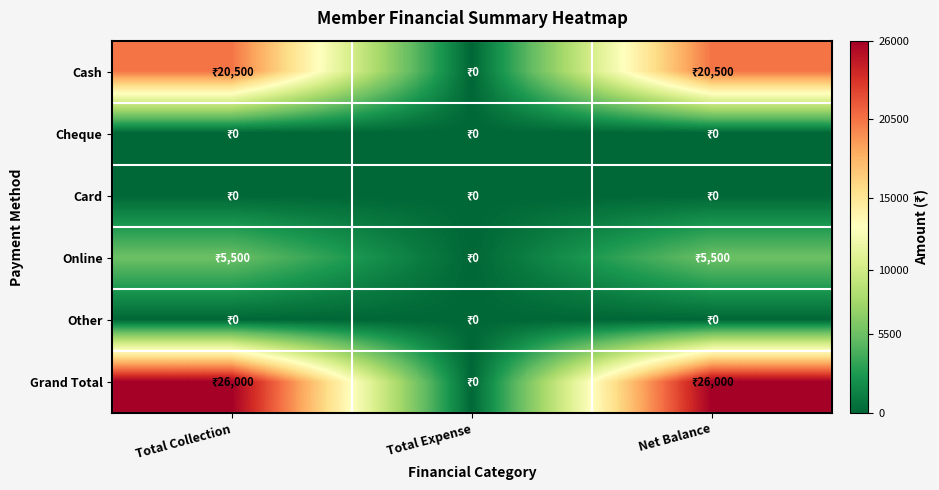

How many data points does each series have?

3